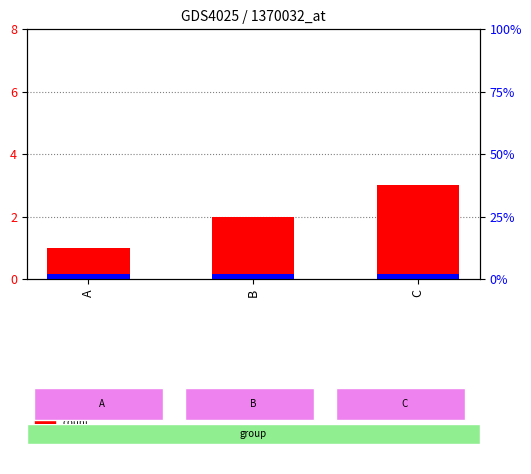

Count the number of data series in this chart.

2